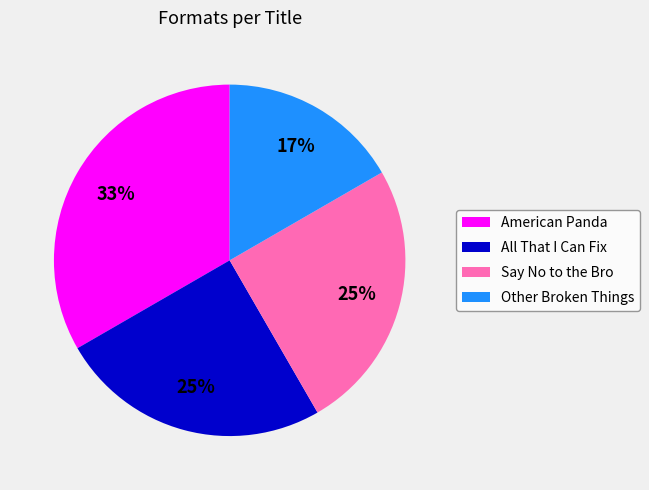

What is the largest slice in the pie chart?

American Panda